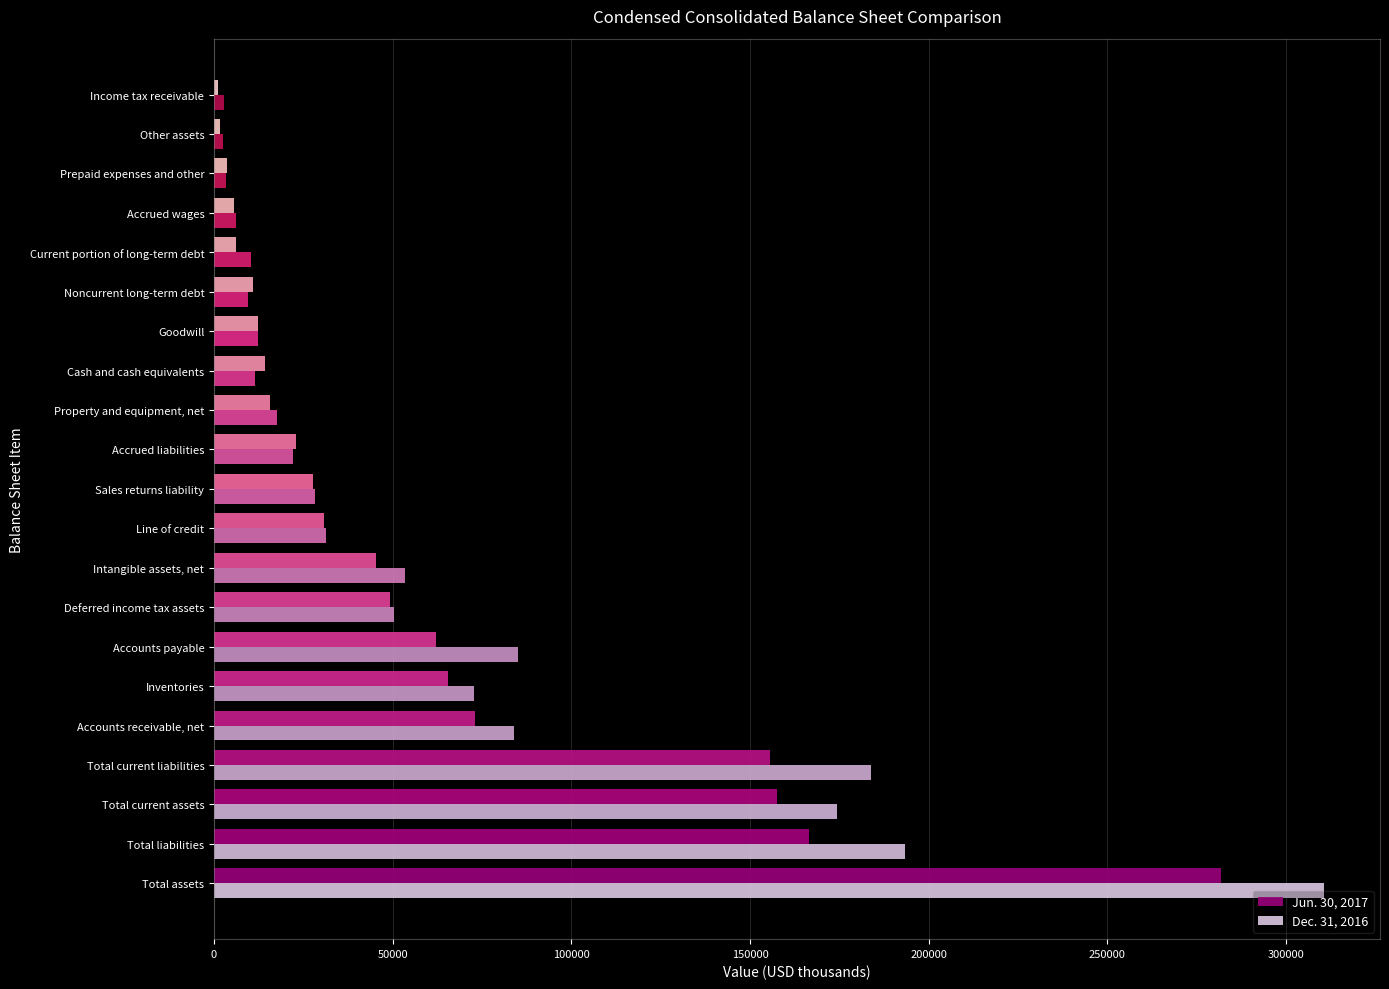

Is it true that Dec. 31, 2016 equals 134482 at Total assets?

False